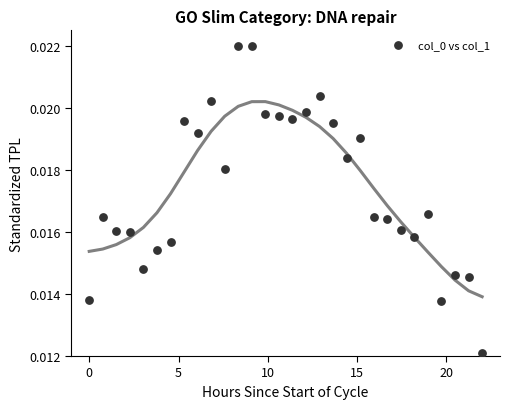

What is the range of X values (max minus min)?

22.0